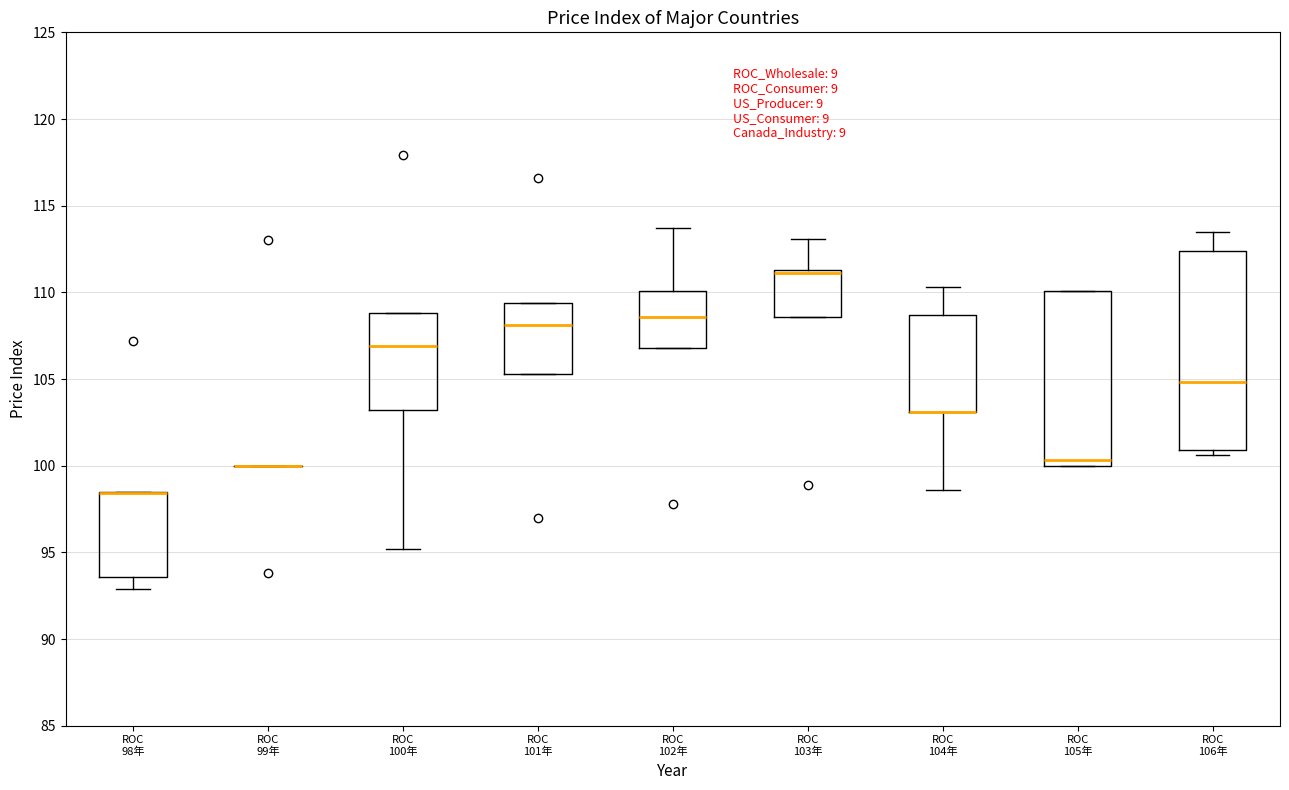

Reading left to right, read every box against the y-axis: the position of its median line, the range the box covers, and the ends of its whiskers. The values are not printed on the chart, so give them approximately, as read against the axis.

ROC 98年: median 98.5 (drawn on the box's upper edge), box 93.5 to 98.5, whiskers 93.0 to 98.5
ROC 99年: box collapsed to a line at 100.0, whiskers 100.0 to 100.0
ROC 100年: median 107.0, box 103.0 to 109.0, whiskers 95.0 to 109.0
ROC 101年: median 108.0, box 105.5 to 109.5, whiskers 105.5 to 109.5
ROC 102年: median 108.5, box 107.0 to 110.0, whiskers 107.0 to 113.5
ROC 103年: median 111.0, box 108.5 to 111.5, whiskers 108.5 to 113.0
ROC 104年: median 103.0 (drawn on the box's lower edge), box 103.0 to 108.5, whiskers 98.5 to 110.5
ROC 105年: median 100.5, box 100.0 to 110.0, whiskers 100.0 to 110.0
ROC 106年: median 105.0, box 101.0 to 112.5, whiskers 100.5 to 113.5